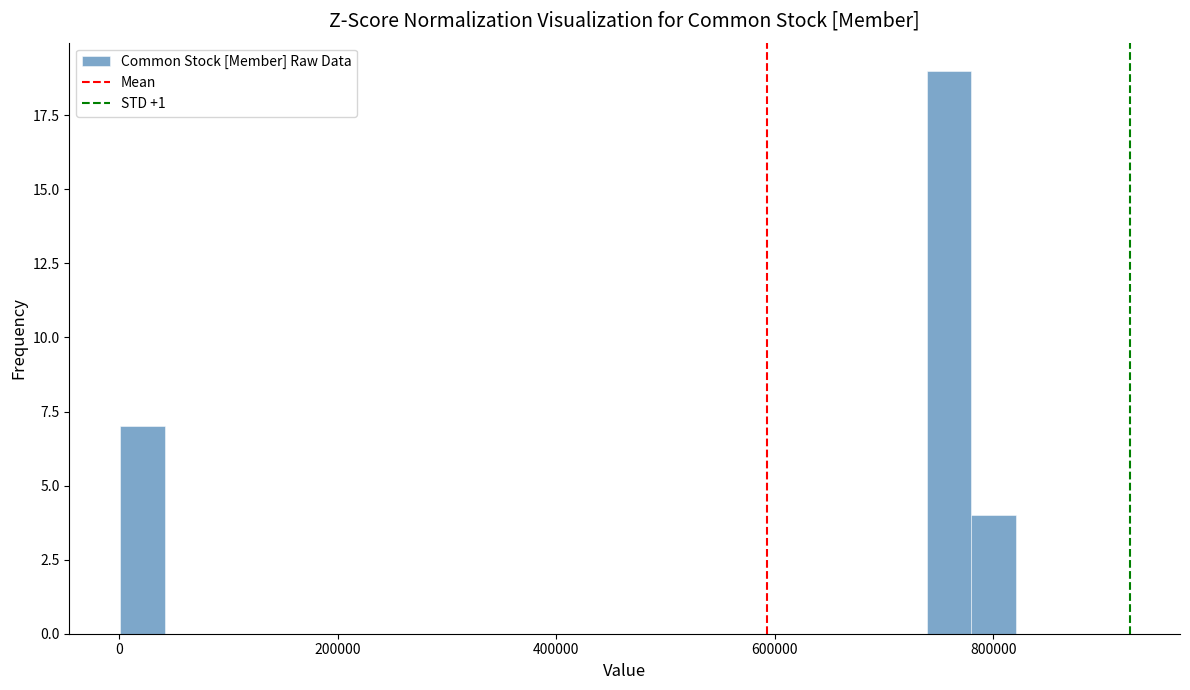

Read against the x-axis, roughly where is the centre of the tallest bar?

760000